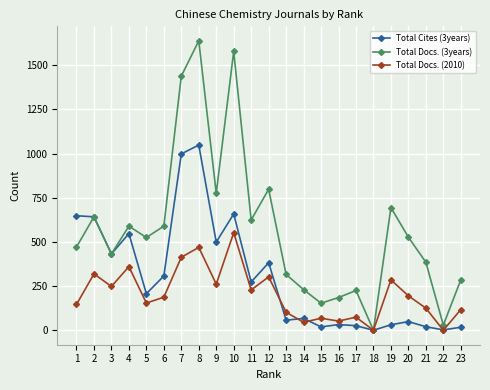

What is the sum of all Total Cites (3years) values?

6961